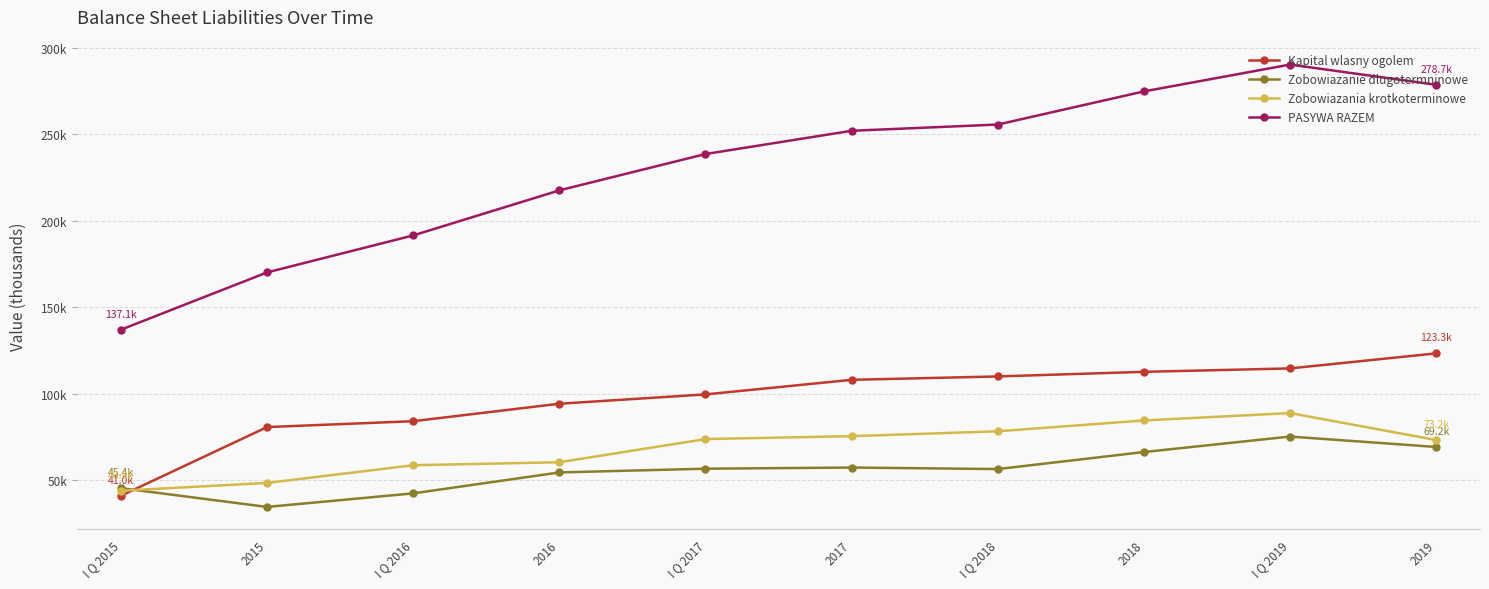

True or false: PASYWA RAZEM has more than 0 points higher than both neighbors.

True